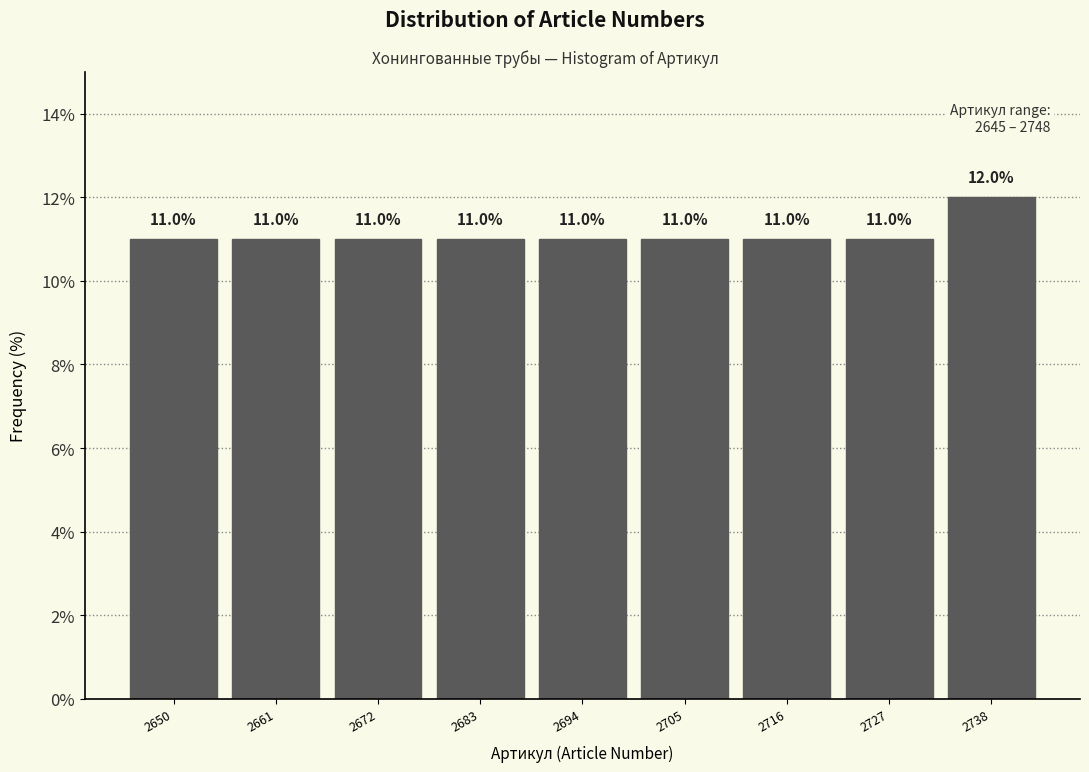

Reading left to right, transcribe this chart: for each bar, give the range it covers on the x-axis and its height. The bar edges are not printed on the chart, so give them approximately, as read against the axis.

2645 to 2656: 11.0
2656 to 2667: 11.0
2667 to 2678: 11.0
2678 to 2689: 11.0
2689 to 2700: 11.0
2700 to 2711: 11.0
2711 to 2722: 11.0
2722 to 2733: 11.0
2733 to 2744: 12.0